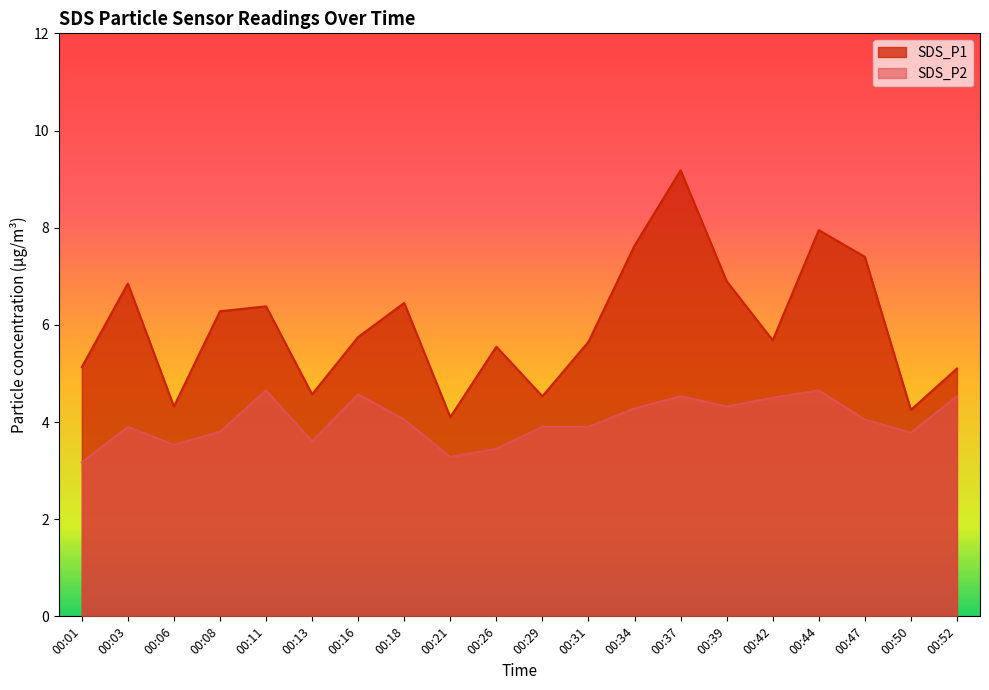

List the labels in order of SDS_P2 value, smallest first.

00:01, 00:21, 00:26, 00:06, 00:13, 00:50, 00:08, 00:03, 00:29, 00:31, 00:18, 00:47, 00:34, 00:39, 00:42, 00:37, 00:52, 00:16, 00:11, 00:44